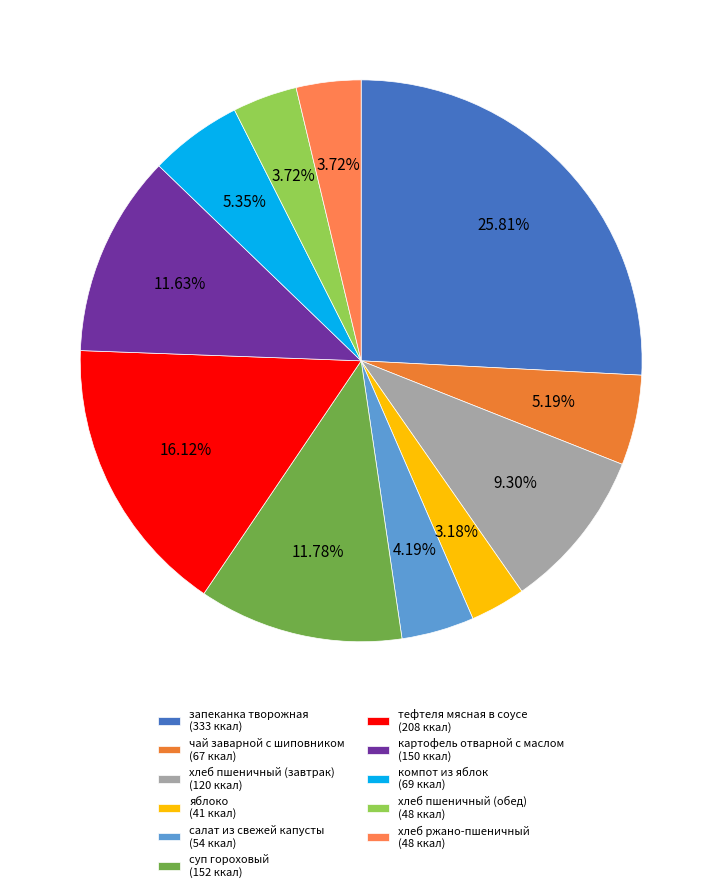

The салат из свежей капусты slice represents 4% of the pie. True or false?

True